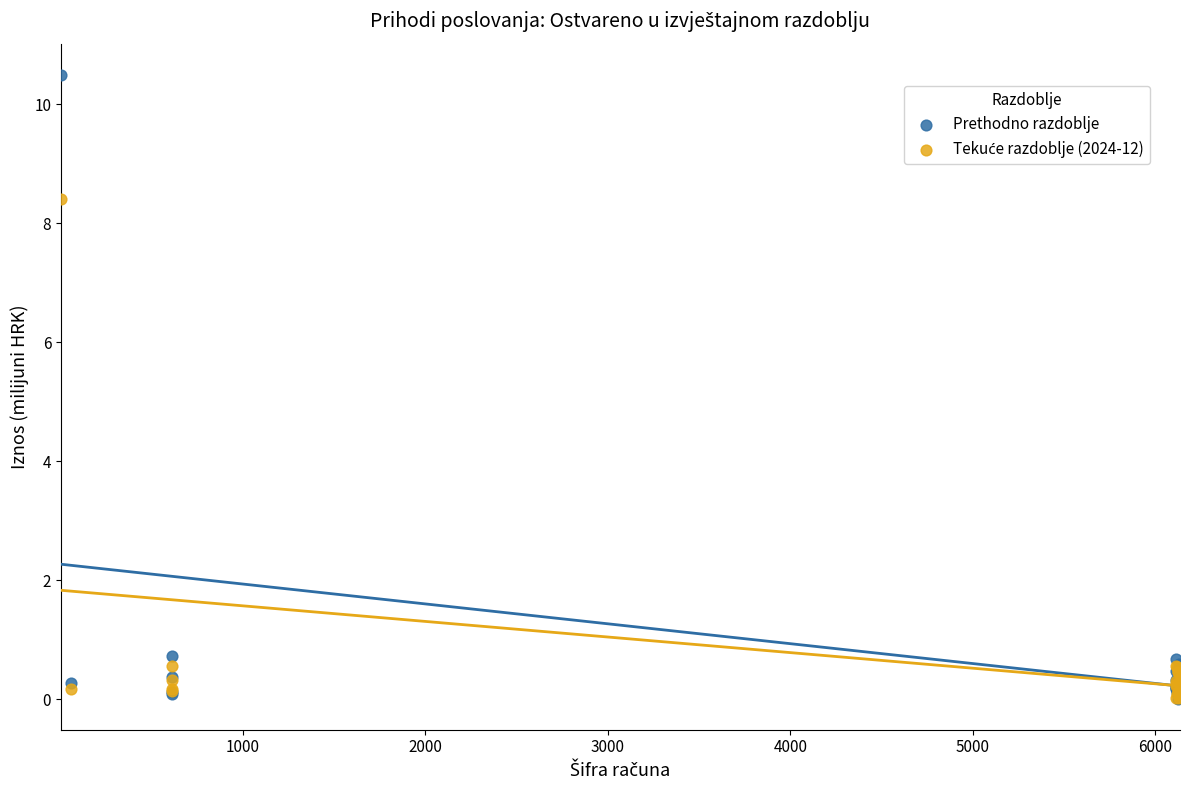

Which series reaches the maximum Y coordinate?

Prethodno razdoblje